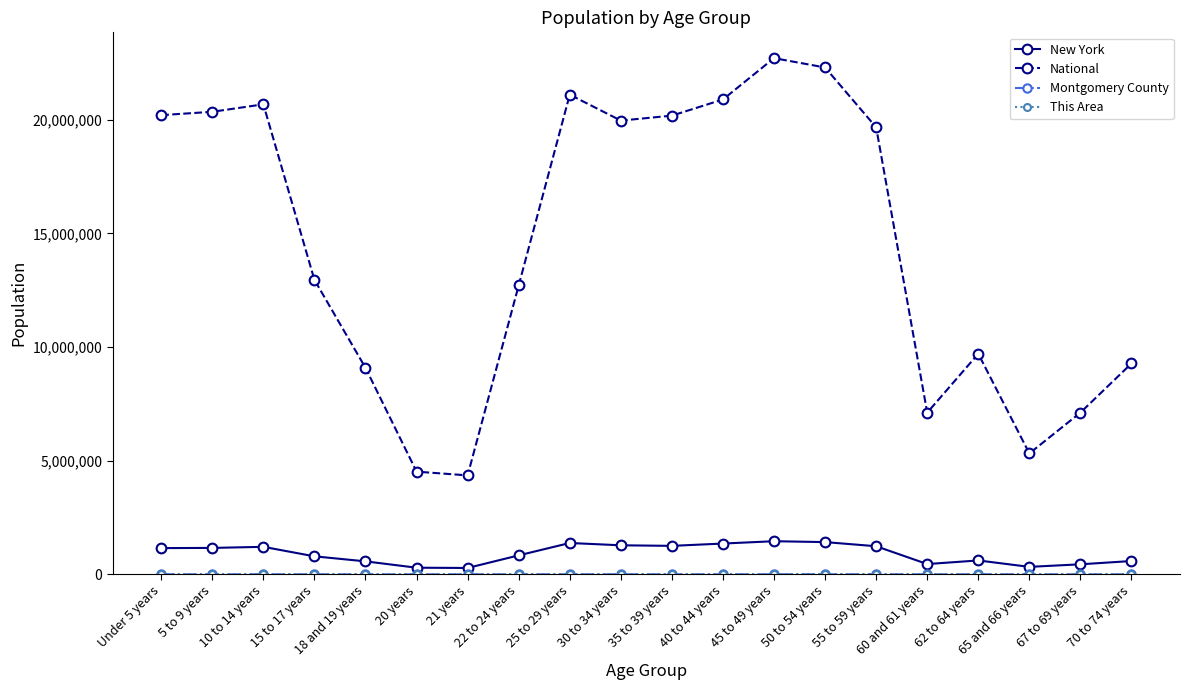

What position from the left is 20 years?

6